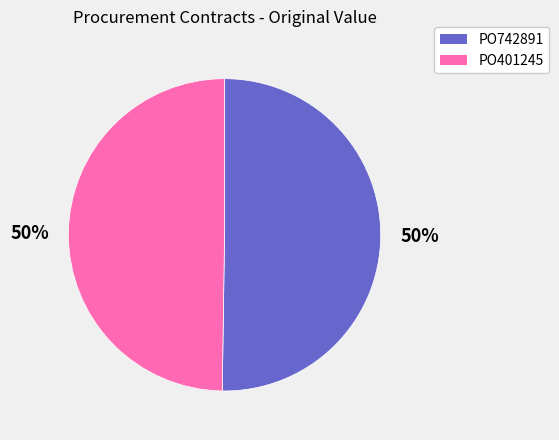

Combined, do PO401245 and PO742891 account for over 50%?

Yes